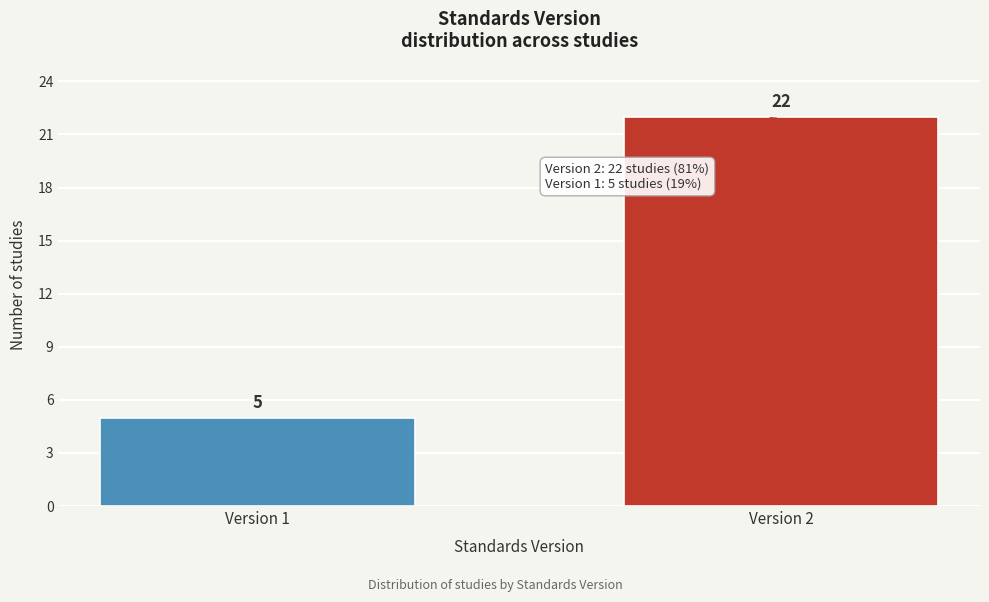

Reading right to left, what are all the values shown in this chart?

22	5